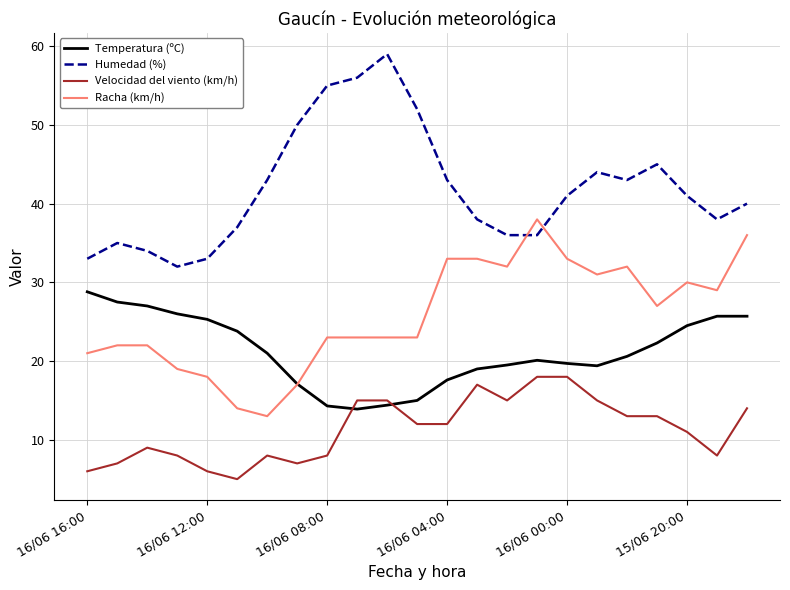

What is the maximum value for Racha (km/h)?

38.0